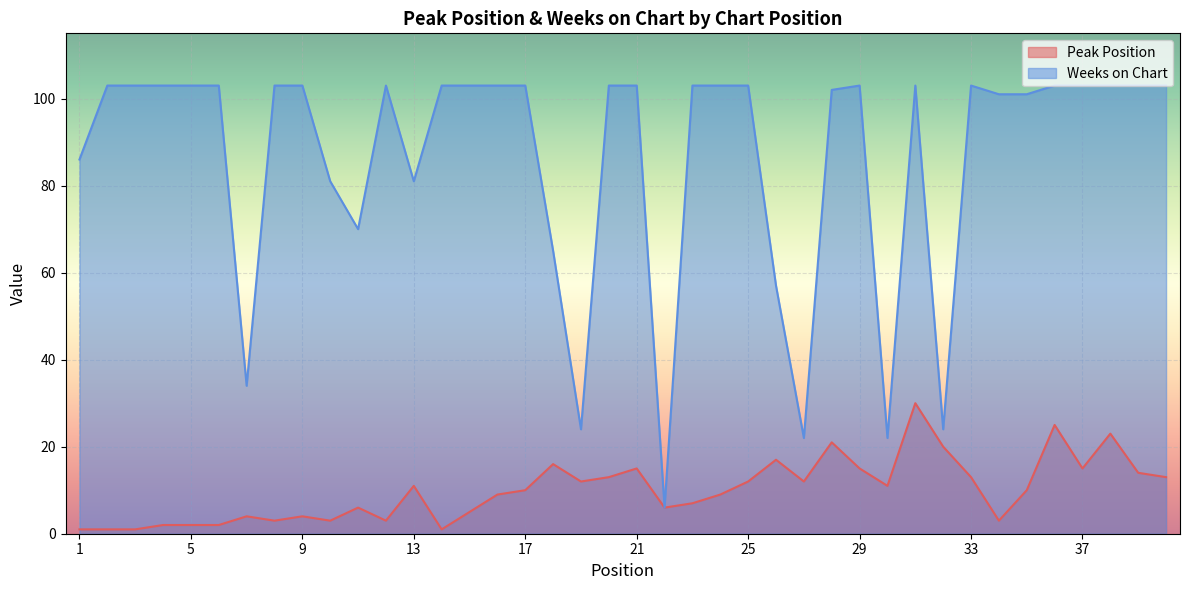

How many lines are shown in the chart?

2